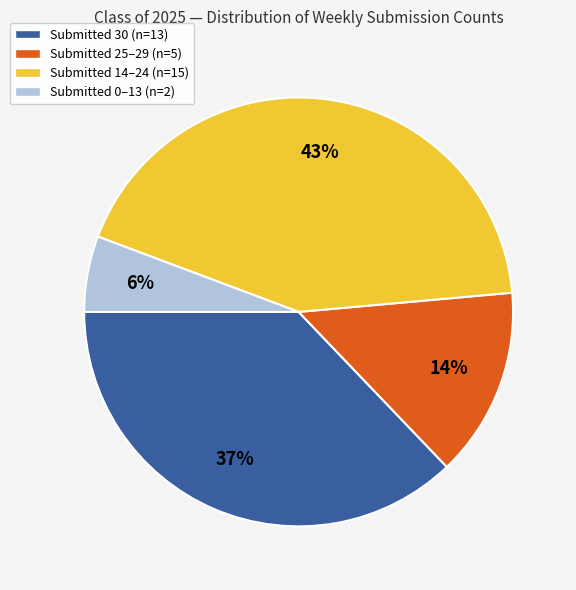

Between Submitted 25–29 (n=5) and Submitted 0–13 (n=2), which is larger?

Submitted 25–29 (n=5)